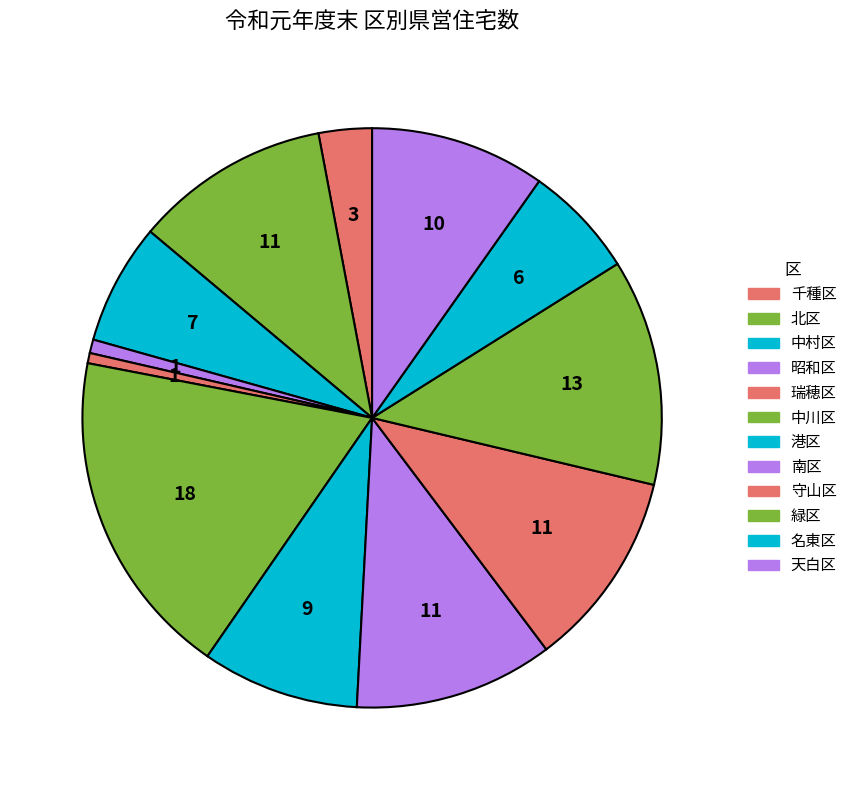

Is 北区 the majority of the pie?

No